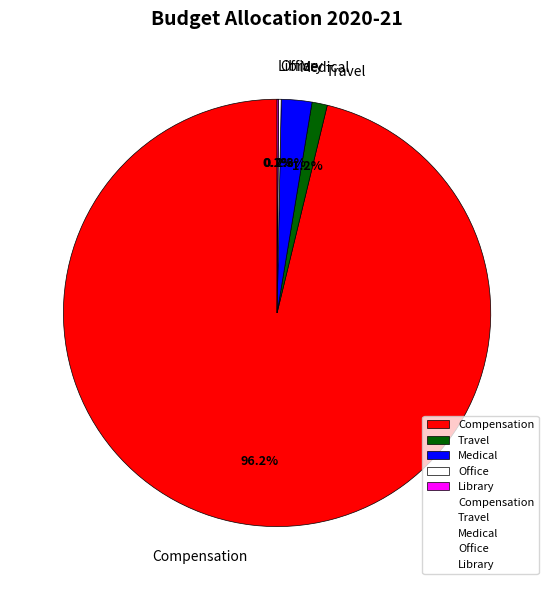

Which slice is the largest?

Compensation